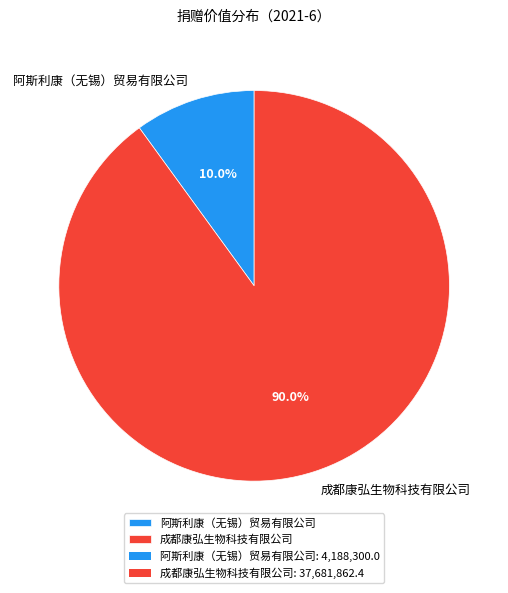

What is the majority slice?

成都康弘生物科技有限公司